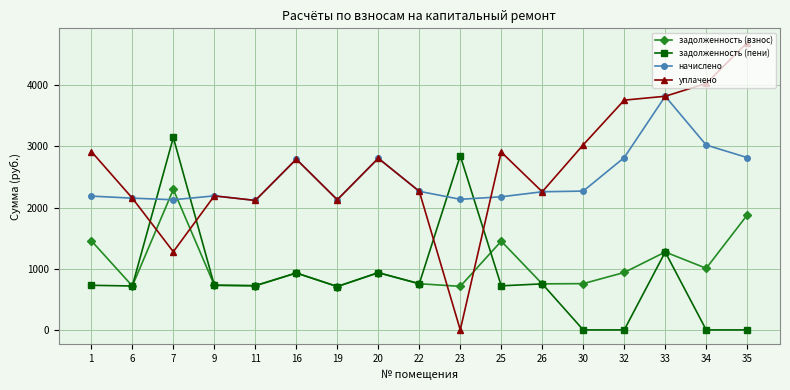

What is the value of the начислено point at the 7th from the left?

2127.5